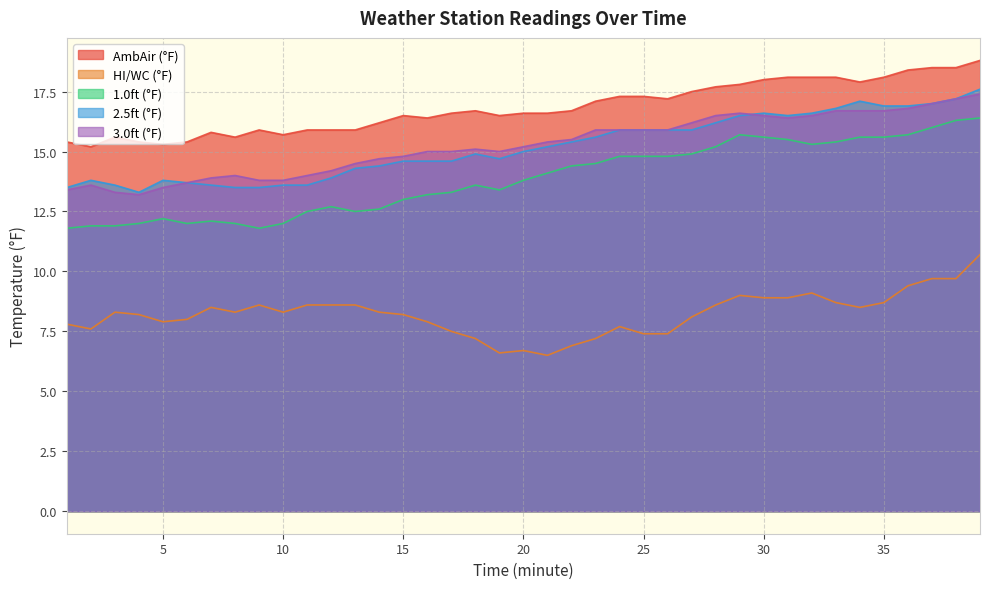

The 2.5ft (°F) series shows 17.1 at 34. True or false?

True